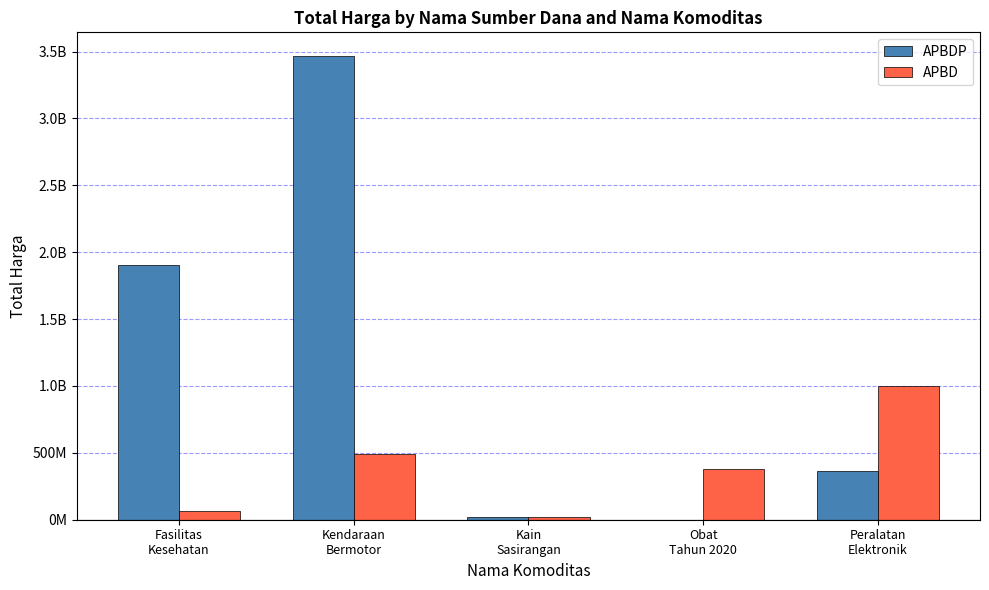

Where is APBDP nearest to the value 1735001000?

Fasilitas
Kesehatan